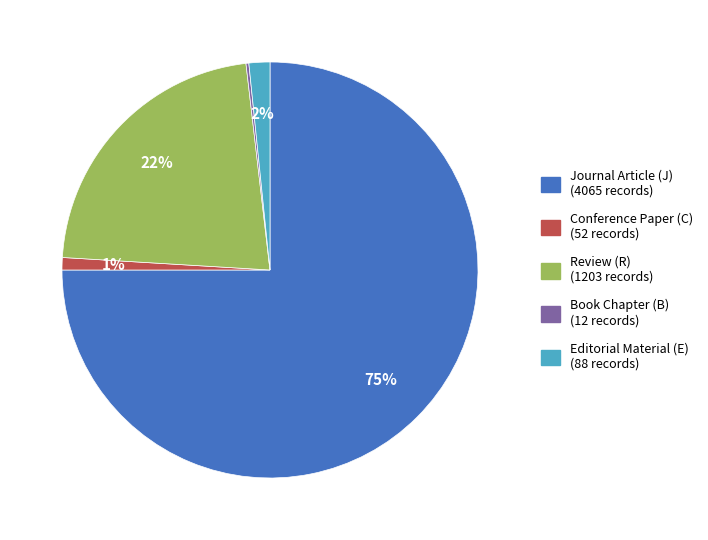

To the nearest percent, what is the average slice percentage?

20%